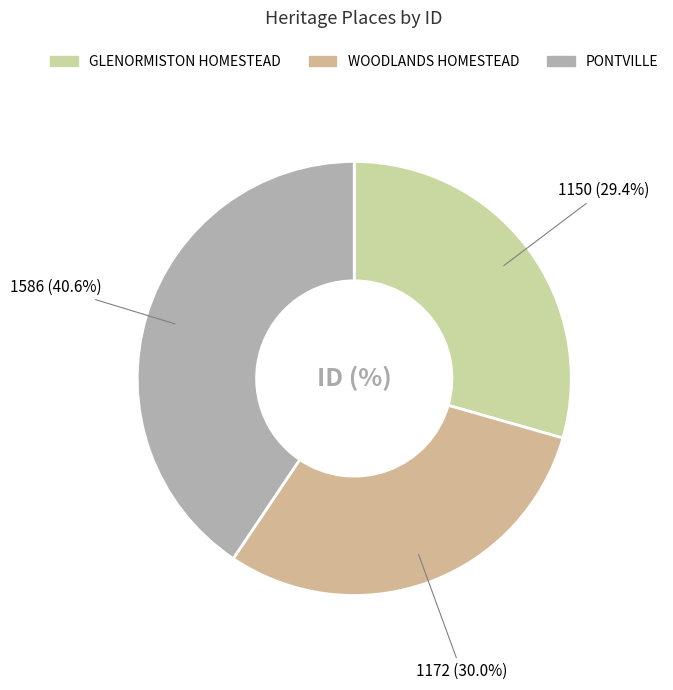

Is there a majority slice in this chart?

No